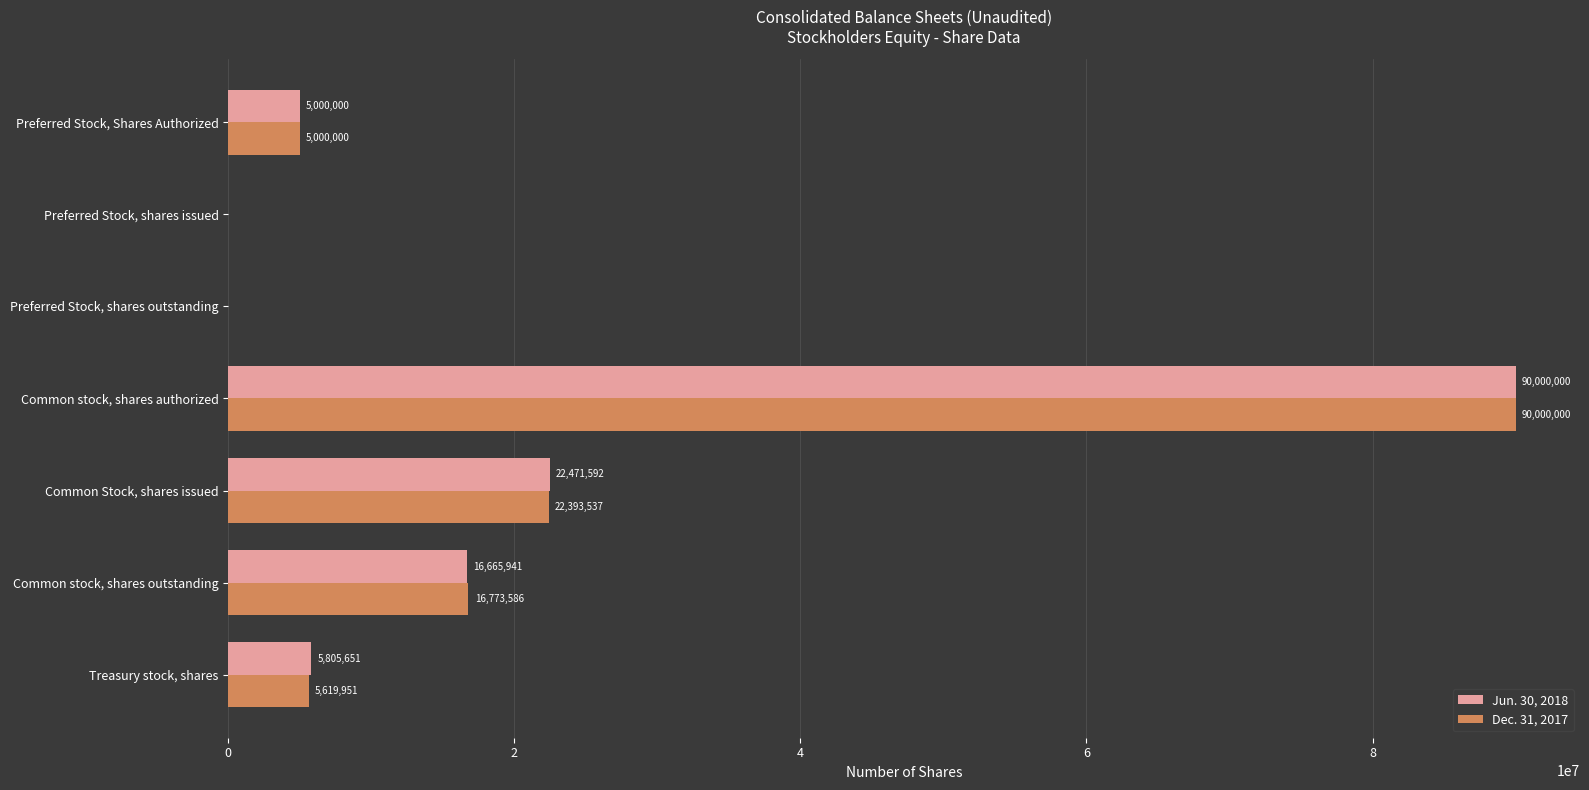

What are all the series names shown in the legend?

Jun. 30, 2018, Dec. 31, 2017